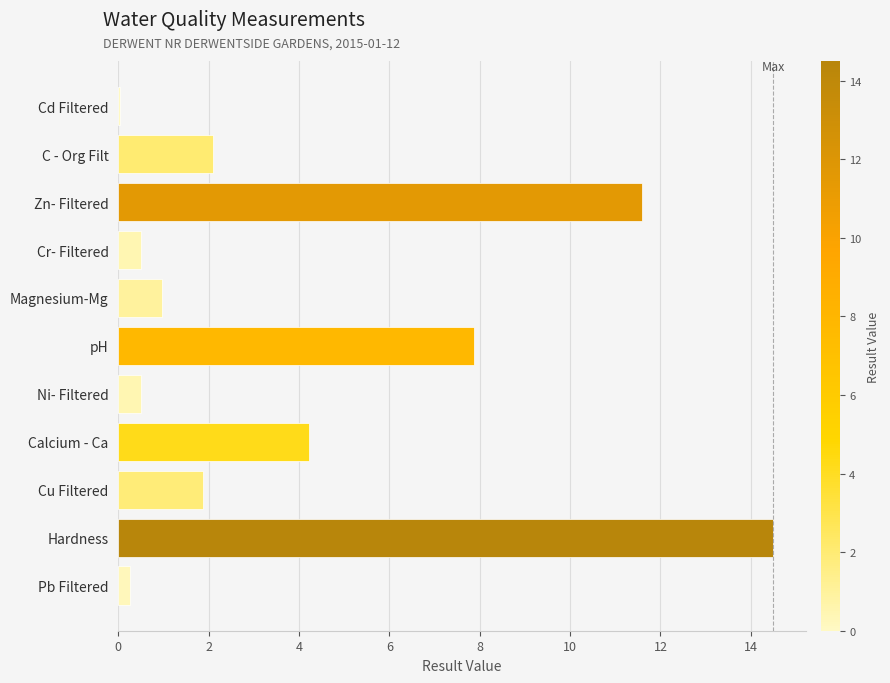

What is the approximate value at C - Org Filt?

2.1